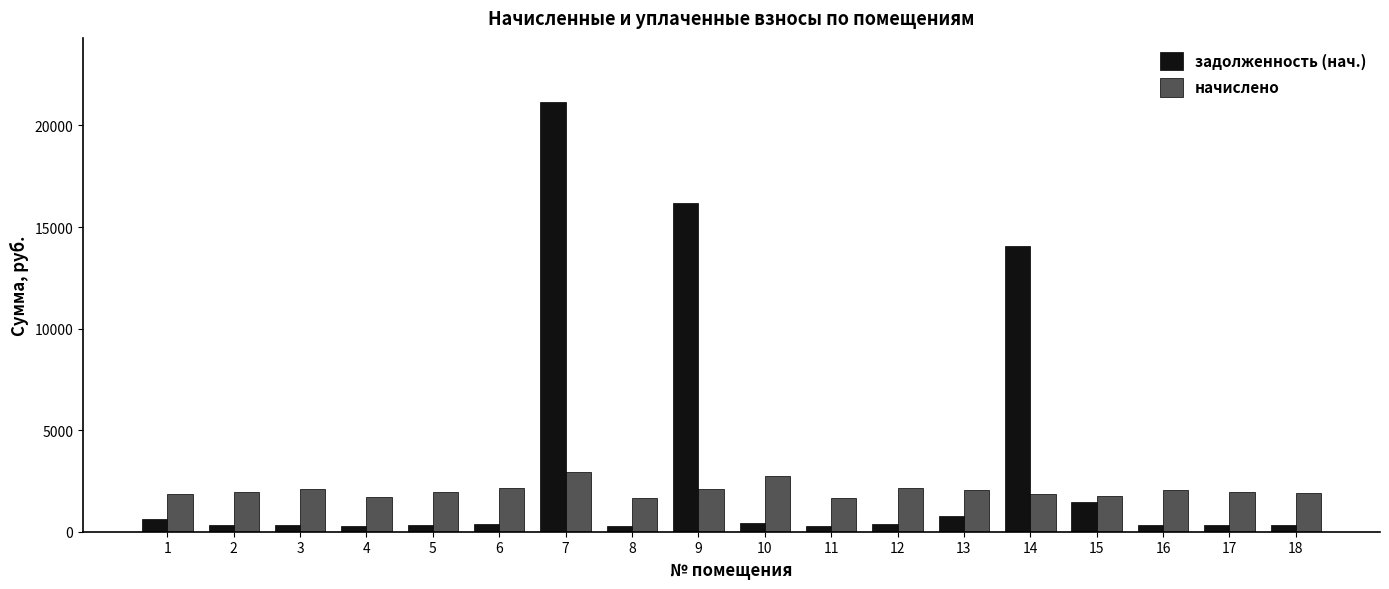

How many values in the начислено series are below 1969?

9